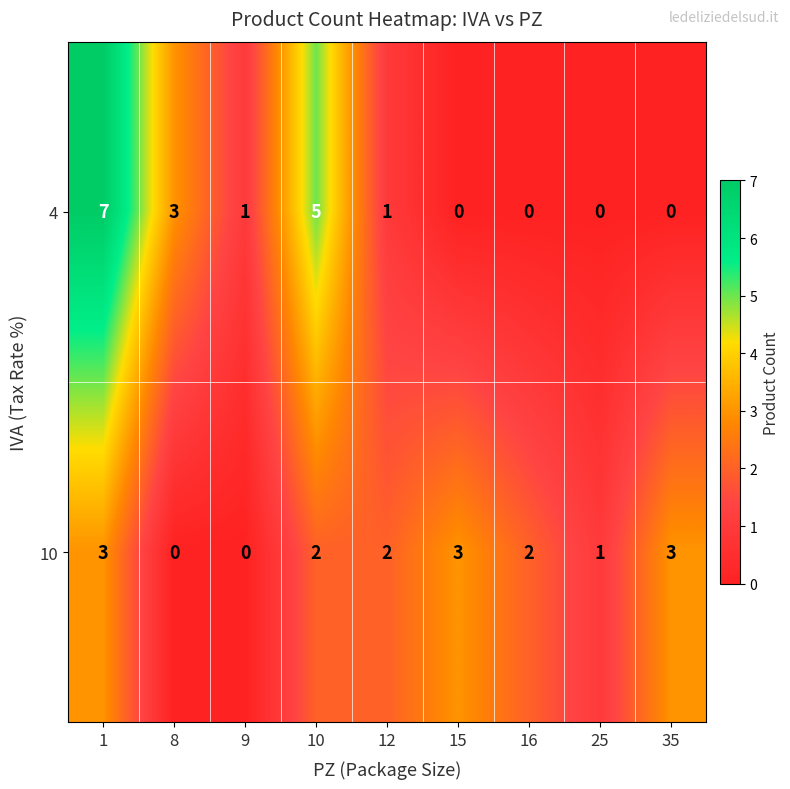

What is the difference between the maximum and minimum values in the 4 series?

7